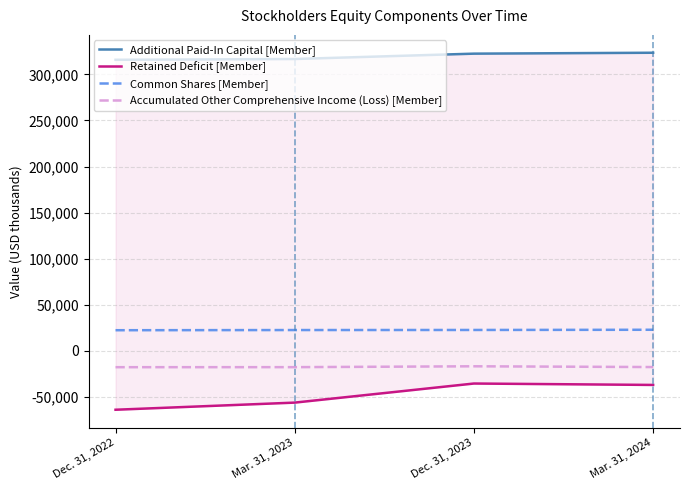

Reading left to right, extract all data points from this chart.

Additional Paid-In Capital [Member]: Dec. 31, 2022=315865	Mar. 31, 2023=316709	Dec. 31, 2023=322526	Mar. 31, 2024=323516
Retained Deficit [Member]: Dec. 31, 2022=-63977	Mar. 31, 2023=-56236	Dec. 31, 2023=-35519	Mar. 31, 2024=-37053
Common Shares [Member]: Dec. 31, 2022=22332	Mar. 31, 2023=22525	Dec. 31, 2023=22608	Mar. 31, 2024=22834
Accumulated Other Comprehensive Income (Loss) [Member]: Dec. 31, 2022=-17793	Mar. 31, 2023=-17751	Dec. 31, 2023=-16815	Mar. 31, 2024=-17646